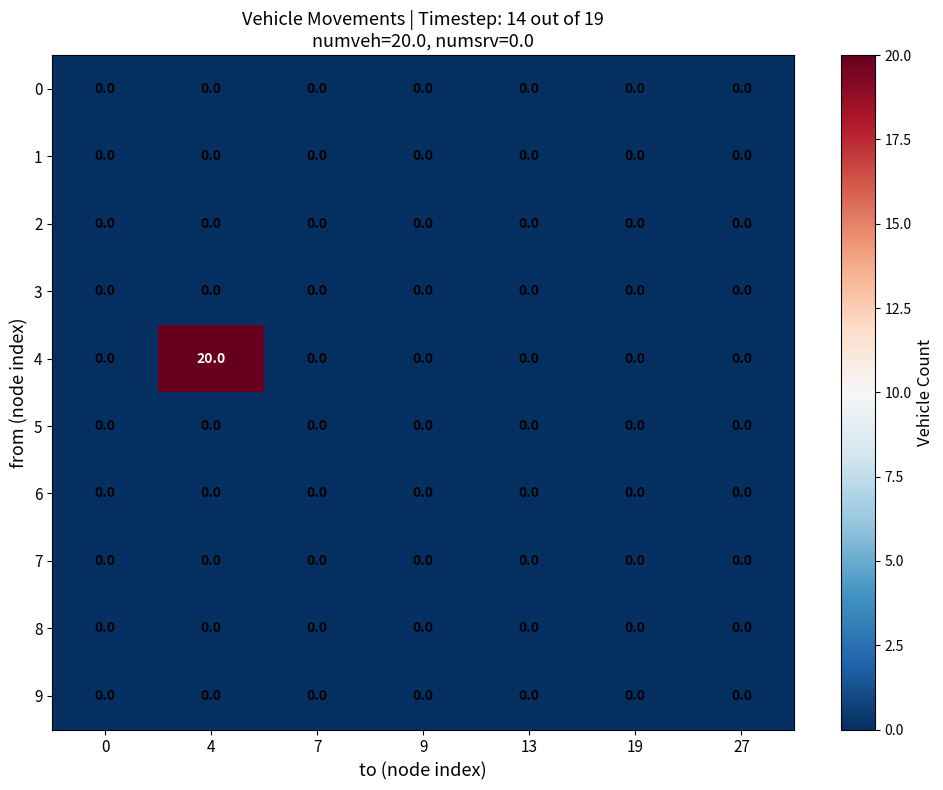

Which series changed the most between 4 and 27?

4